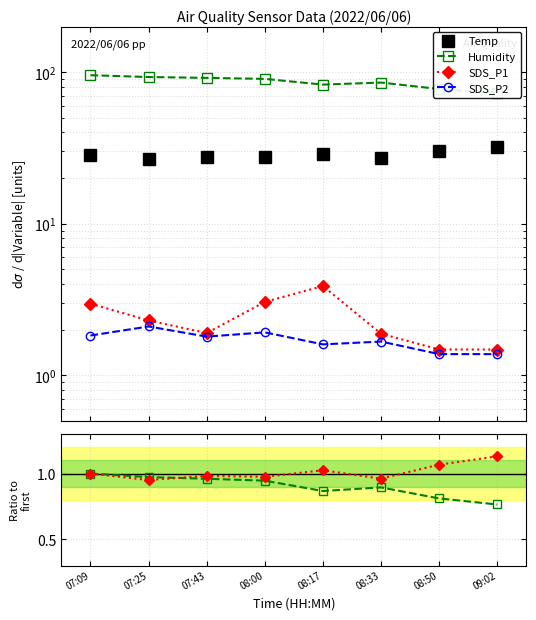

Which label corresponds to the smallest value in the chart?

09:02